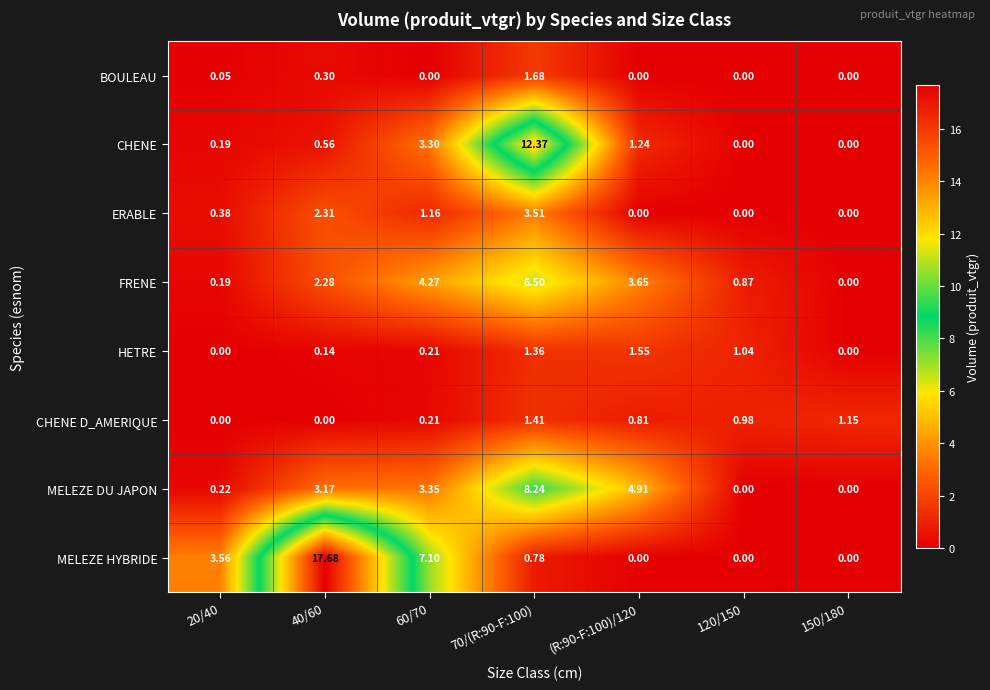

What is the total value across all series at 40/60?

26.4